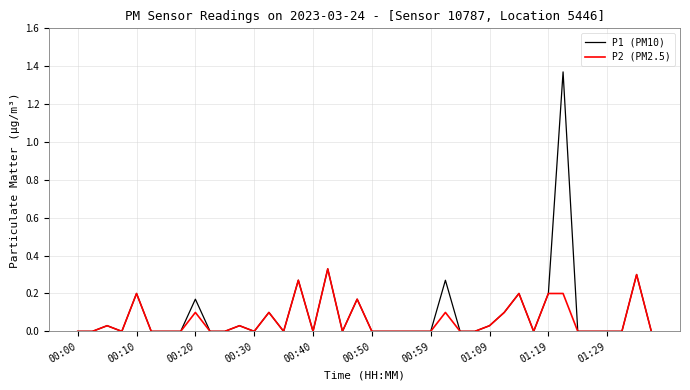

Which series has the largest range (max minus min)?

P1 (PM10)